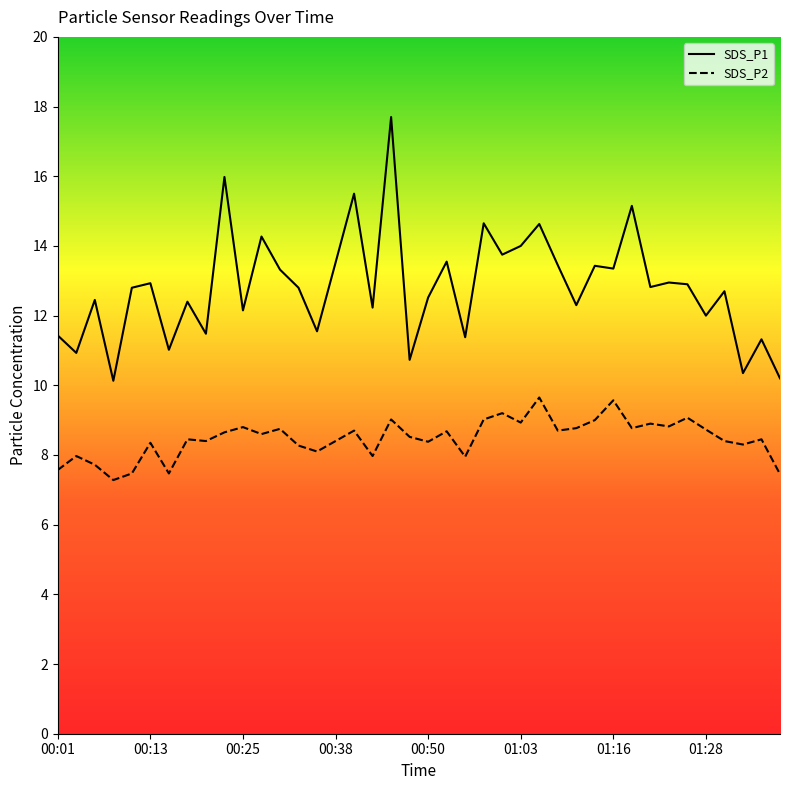

At how many categories does at least one series exceed 16?

1